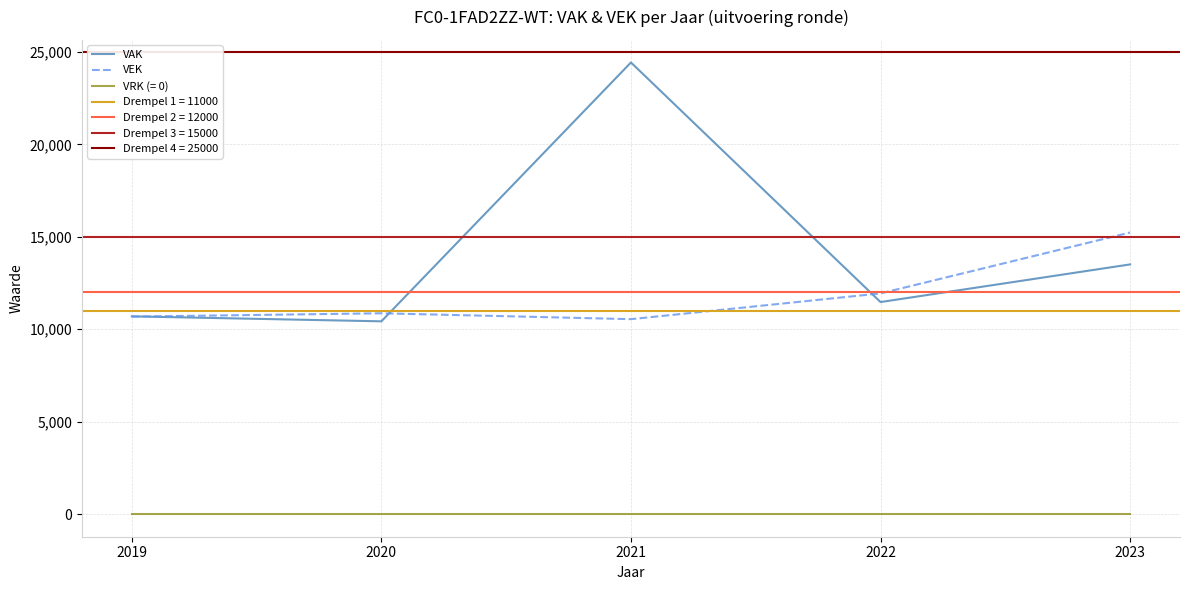

What is the average value of the VAK series?

14106